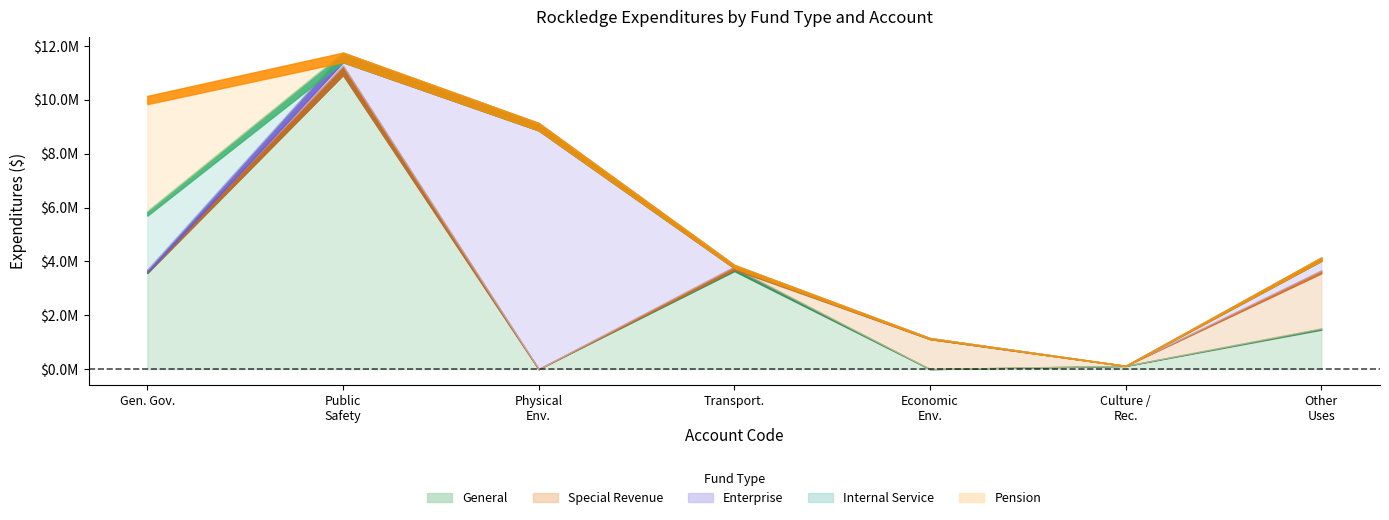

What is the difference between the maximum and minimum values in the Enterprise series?

9134575